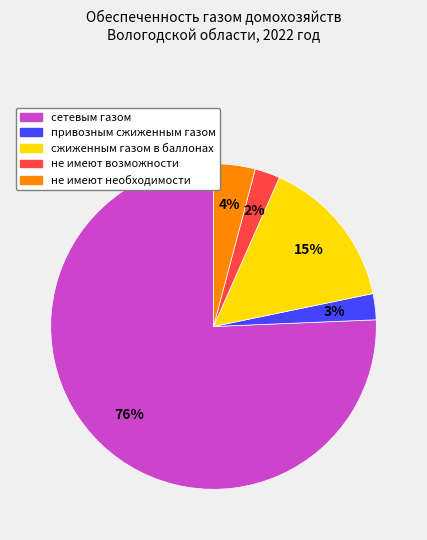

Which slice is the largest?

сетевым газом